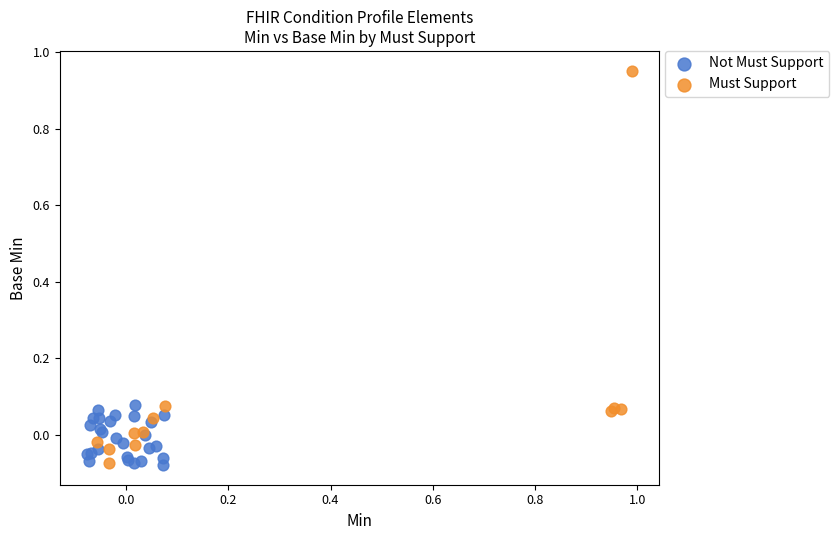

Which series has the largest Y range (max minus min)?

Must Support